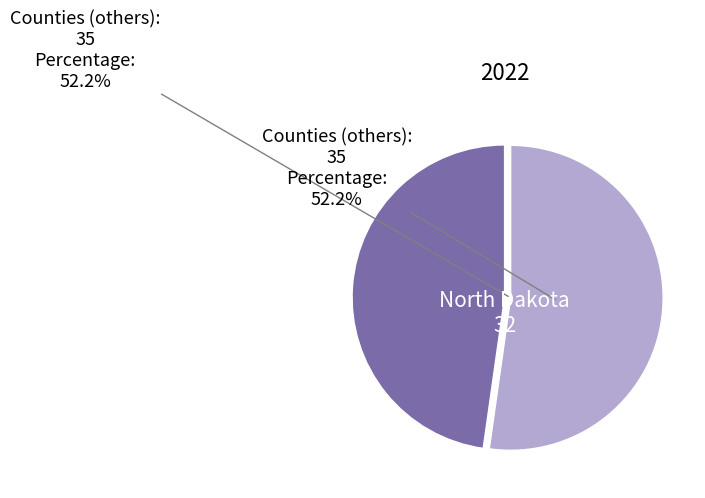

Does any single category account for the majority?

Yes